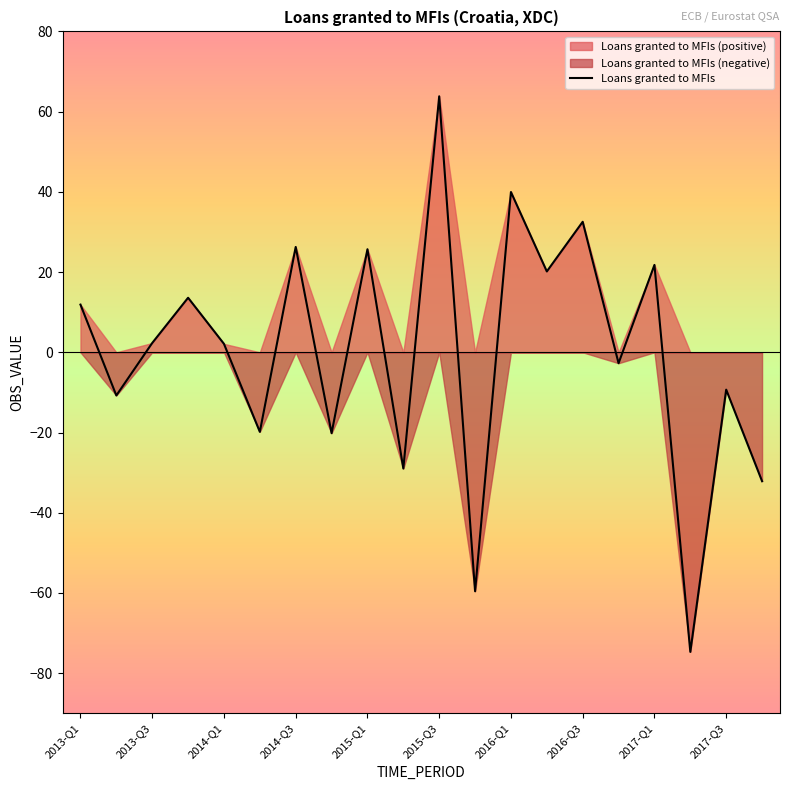

What is the maximum value for Loans granted to MFIs?

63.8